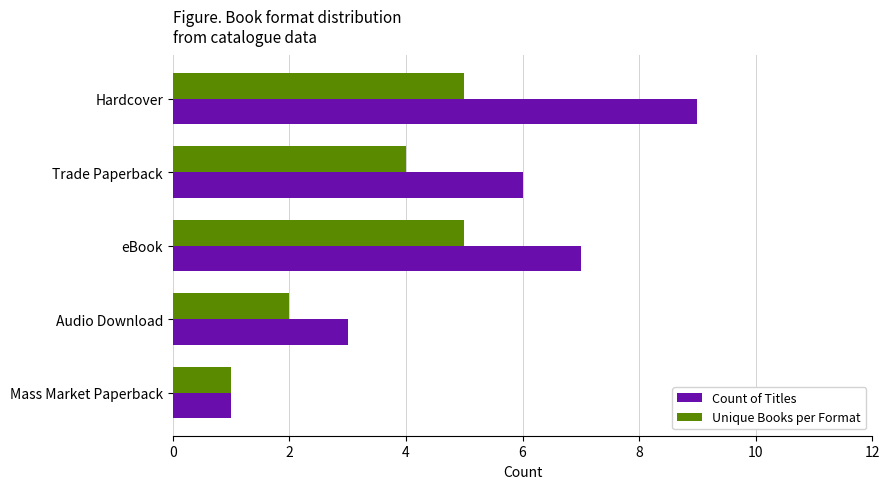

What is the average value of the Unique Books per Format series?

3